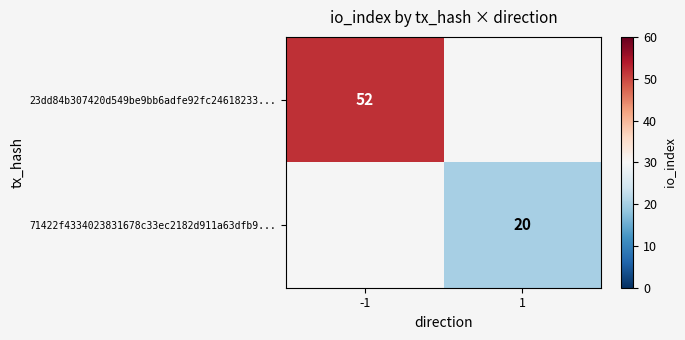

True or false: 71422f4334023831678c33ec2182d911a63dfb9... has a value of 30 at 1.

False